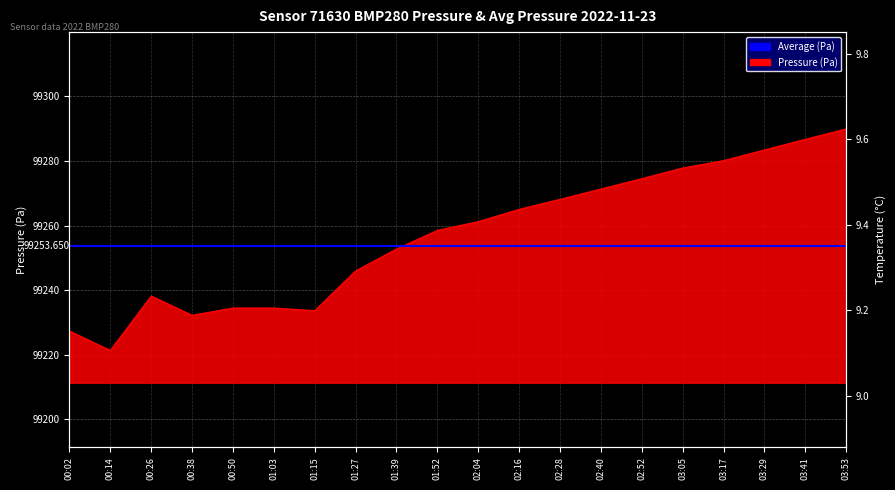

Which has a higher value, 01:15 or 03:53?

03:53